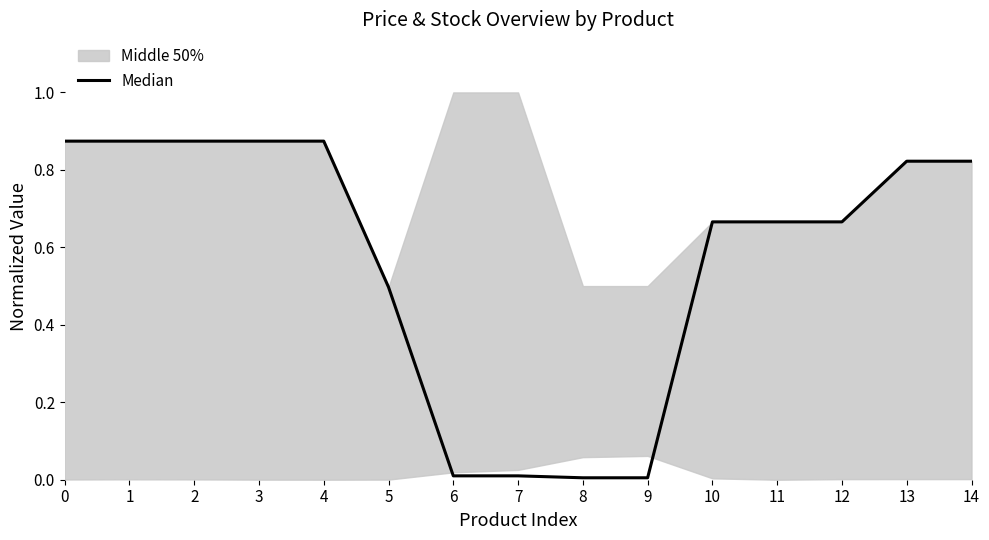

Does the chart display data point markers on the line(s)?

No